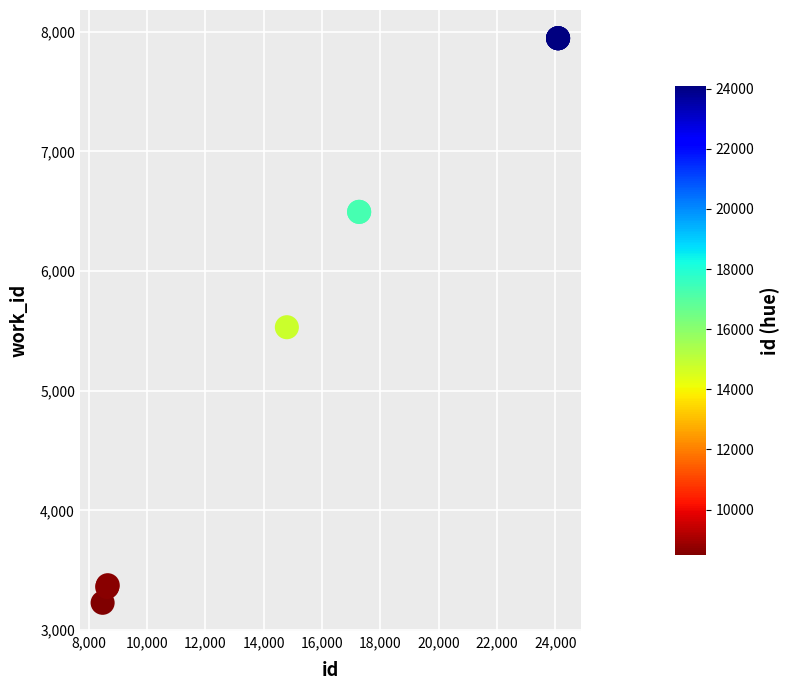

What Y value in the scatter plot is closest to 5587?

5531